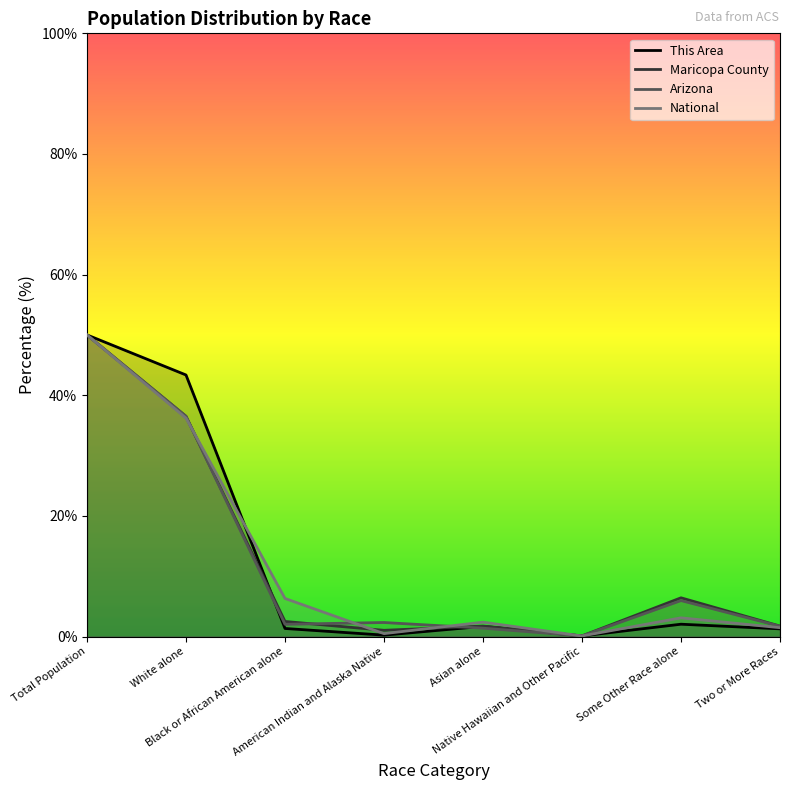

True or false: Arizona has a value of 0.6 at Black or African American alone.

False